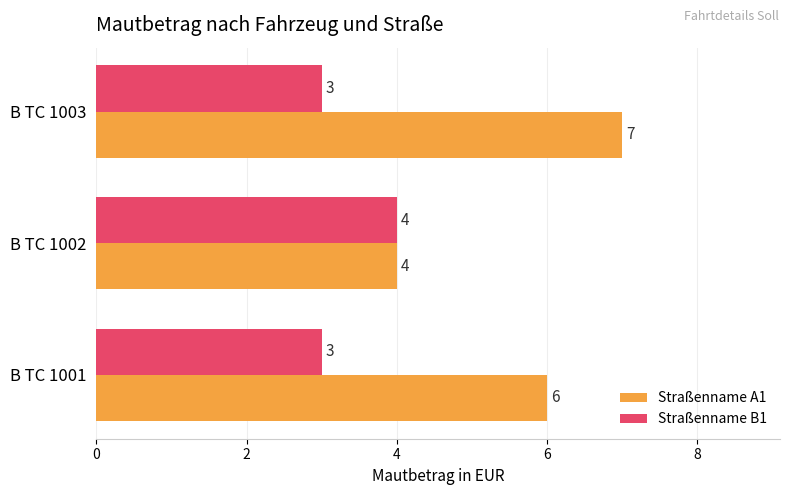

Count the number of categories in the chart.

3